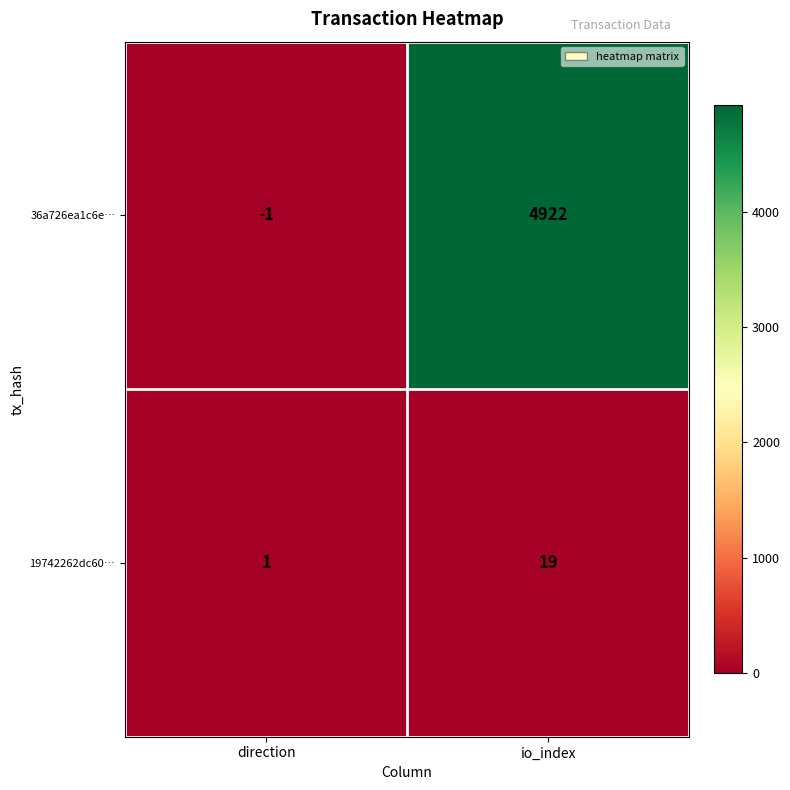

Is it true that 36a726ea1c6e… equals -1 at direction?

True